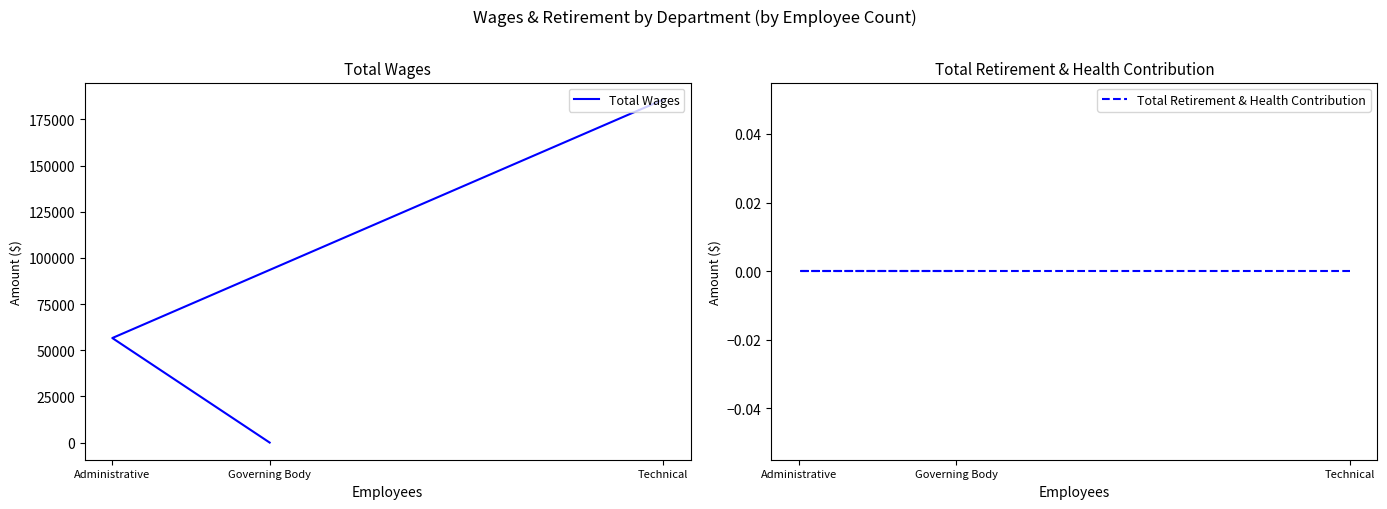

How many categories are shown in the chart?

3